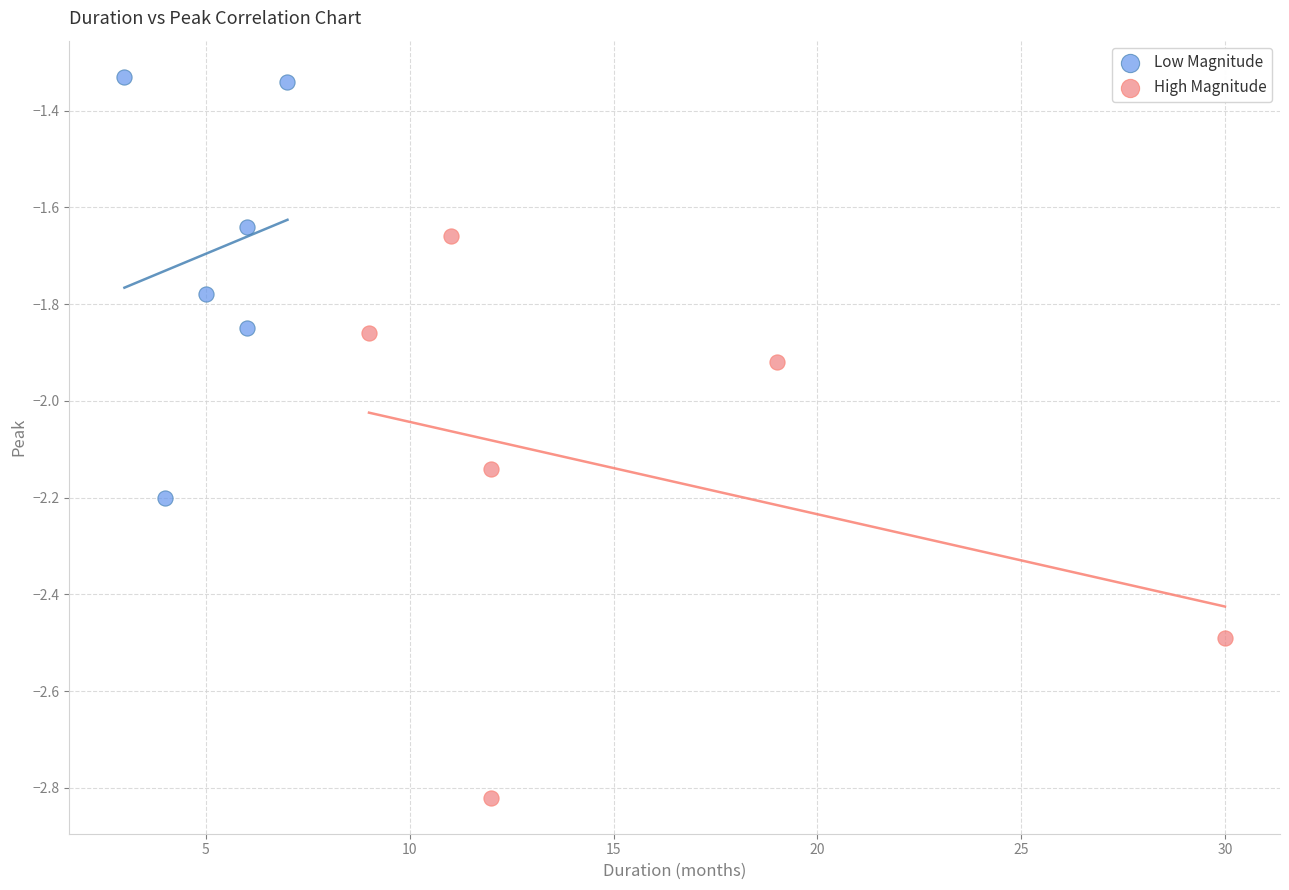

Which series reaches the minimum Y coordinate?

High Magnitude